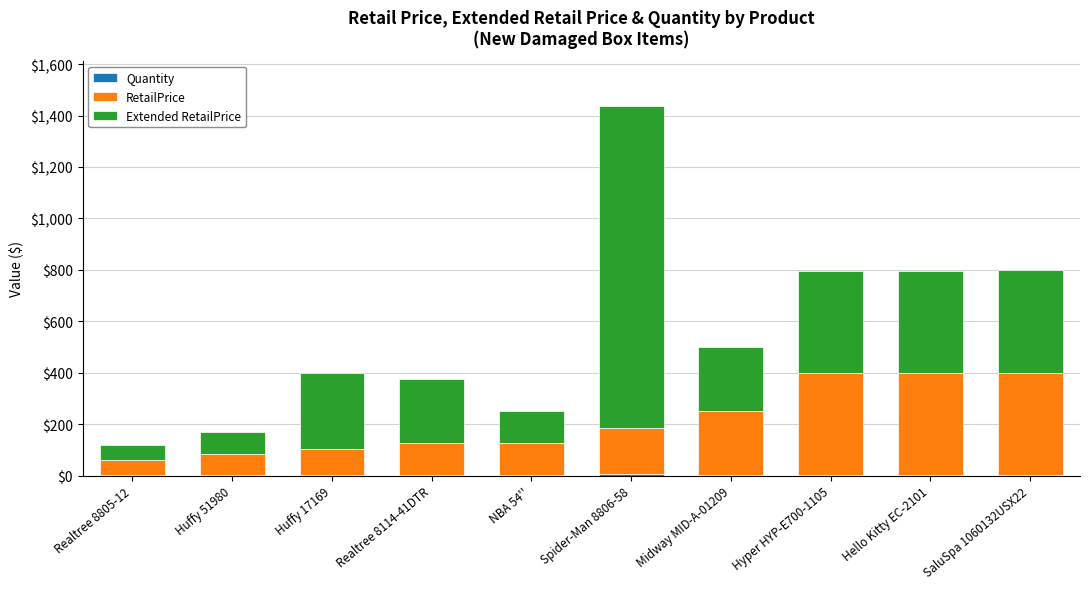

At which category is the sum across all series the highest?

Spider-Man 8806-58